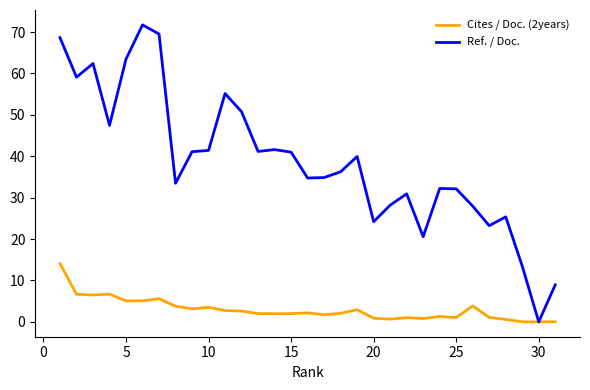

How many lines are shown in the chart?

2